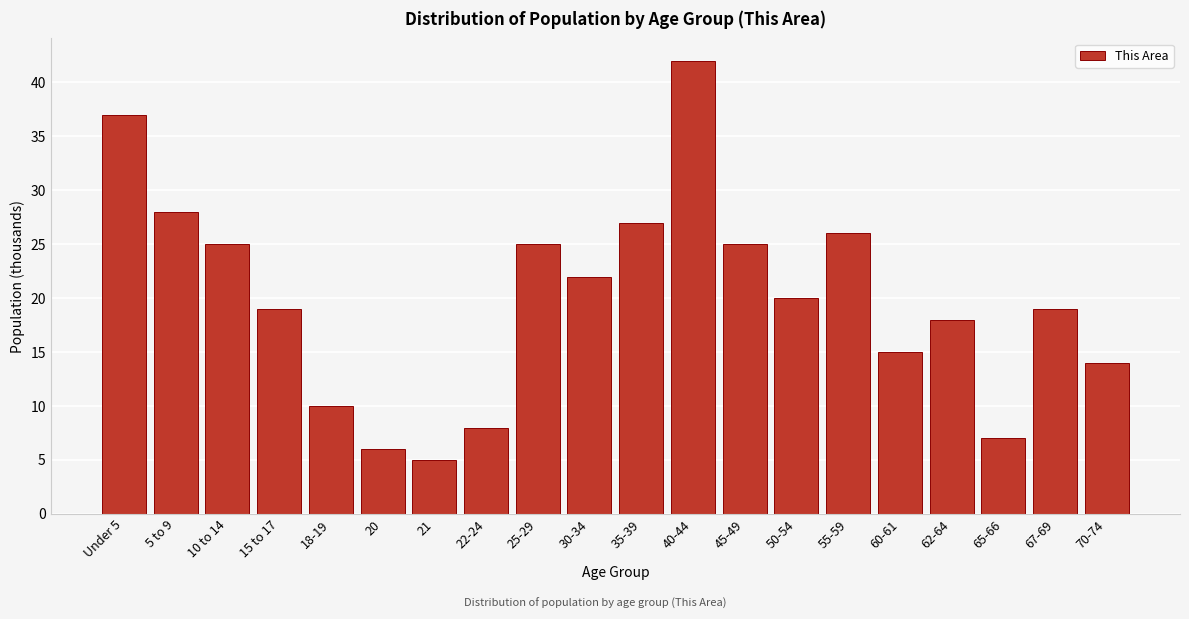

Reading left to right, what are all the values shown in this chart?

Under 5=37	5 to 9=28	10 to 14=25	15 to 17=19	18-19=10	20=6	21=5	22-24=8	25-29=25	30-34=22	35-39=27	40-44=42	45-49=25	50-54=20	55-59=26	60-61=15	62-64=18	65-66=7	67-69=19	70-74=14